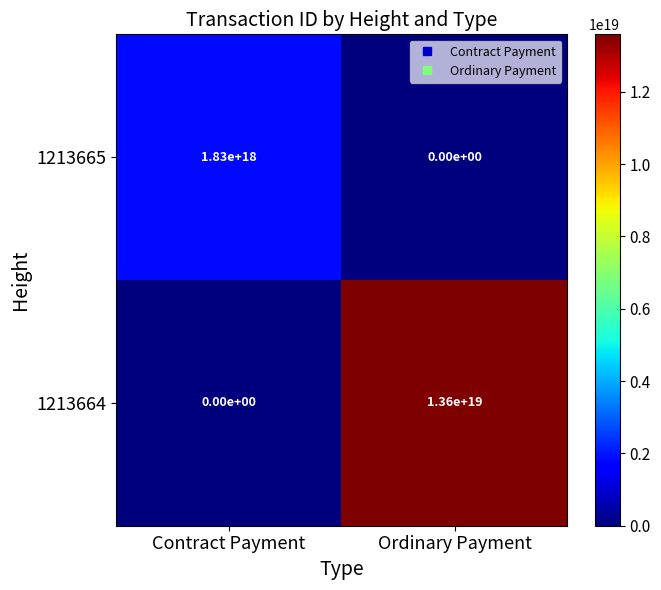

At which label is 1213664 closest to 6800000000000000000?

Contract Payment